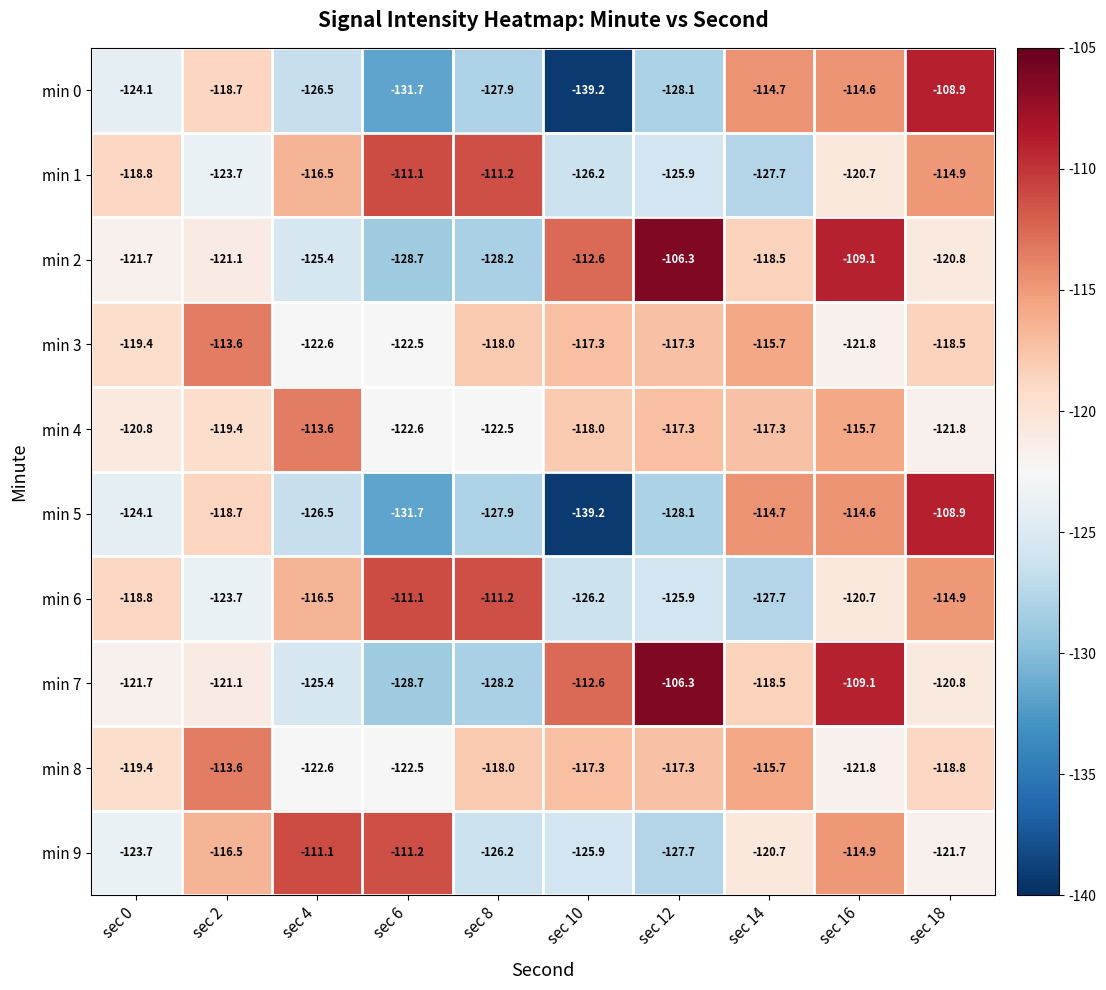

What is the spread (max minus min) of values at sec 6?

20.6